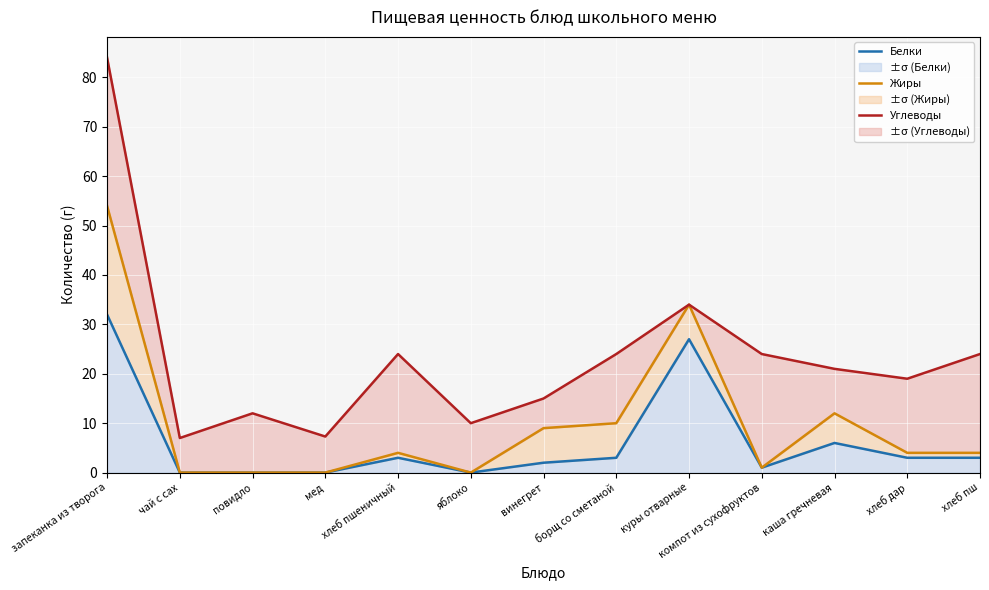

How many lines are shown in the chart?

3